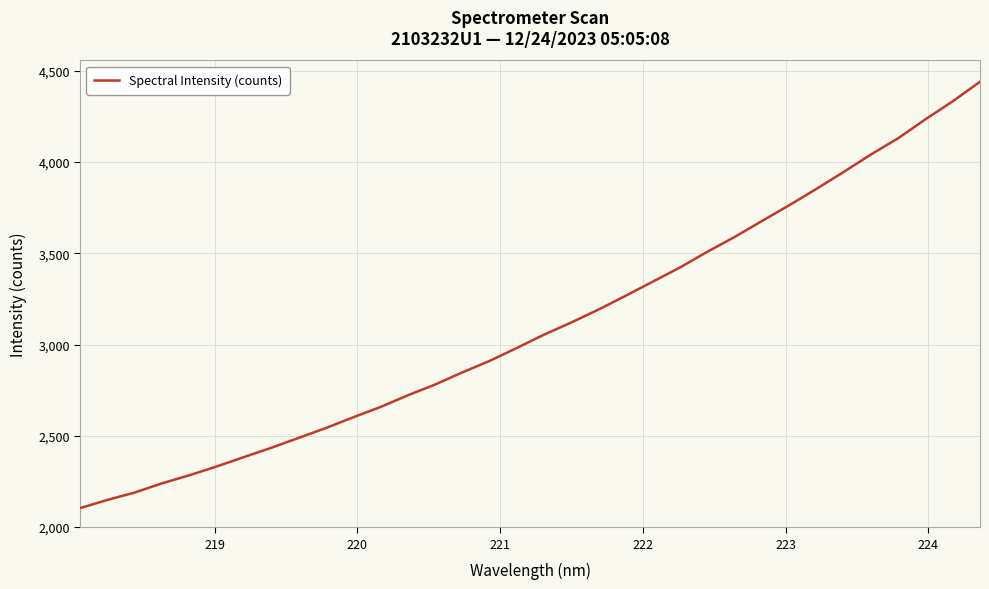

What is the difference between the maximum and minimum values?

2335.7